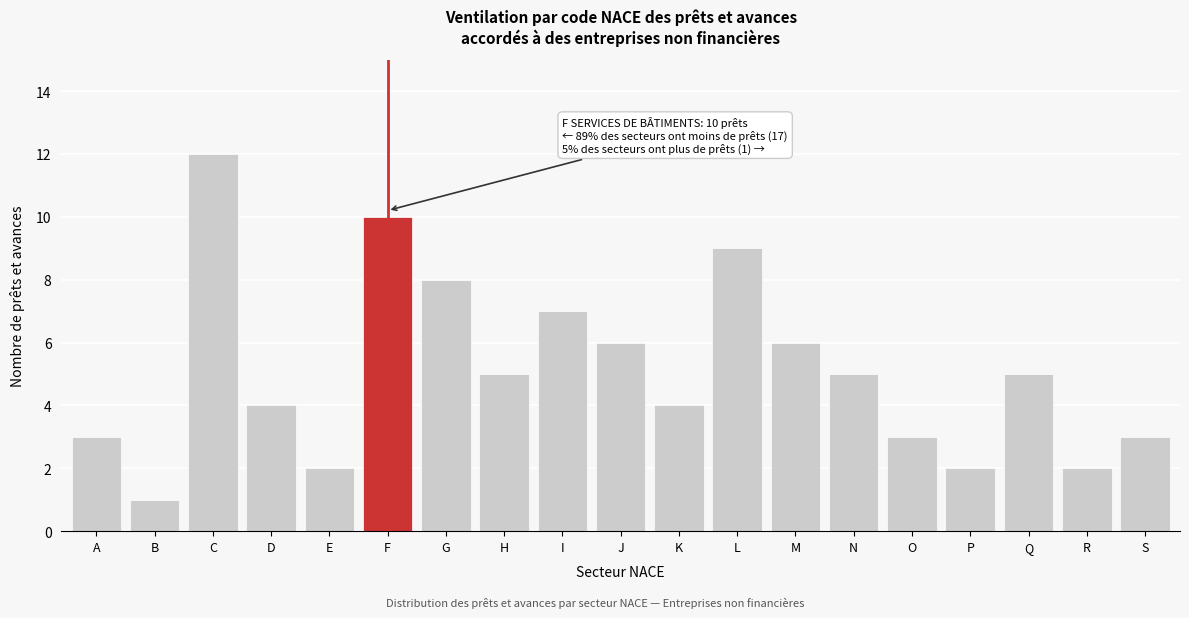

Reading right to left, extract all data points from this chart.

3	2	5	2	3	5	6	9	4	6	7	5	8	10	2	4	12	1	3